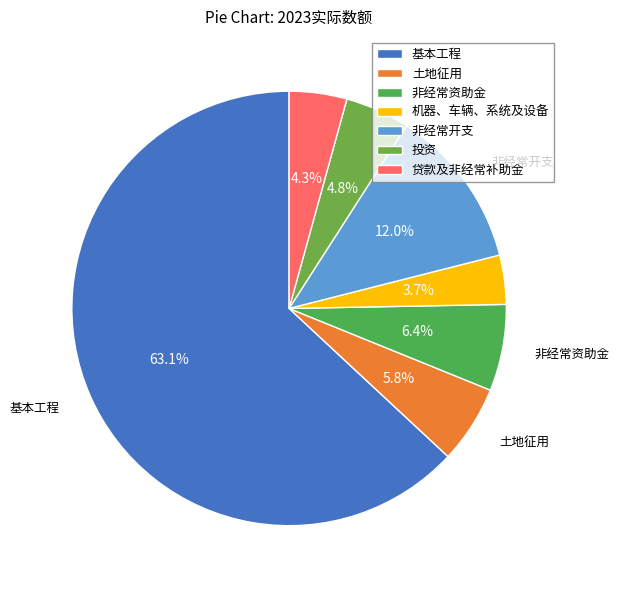

Which slice is the largest?

基本工程